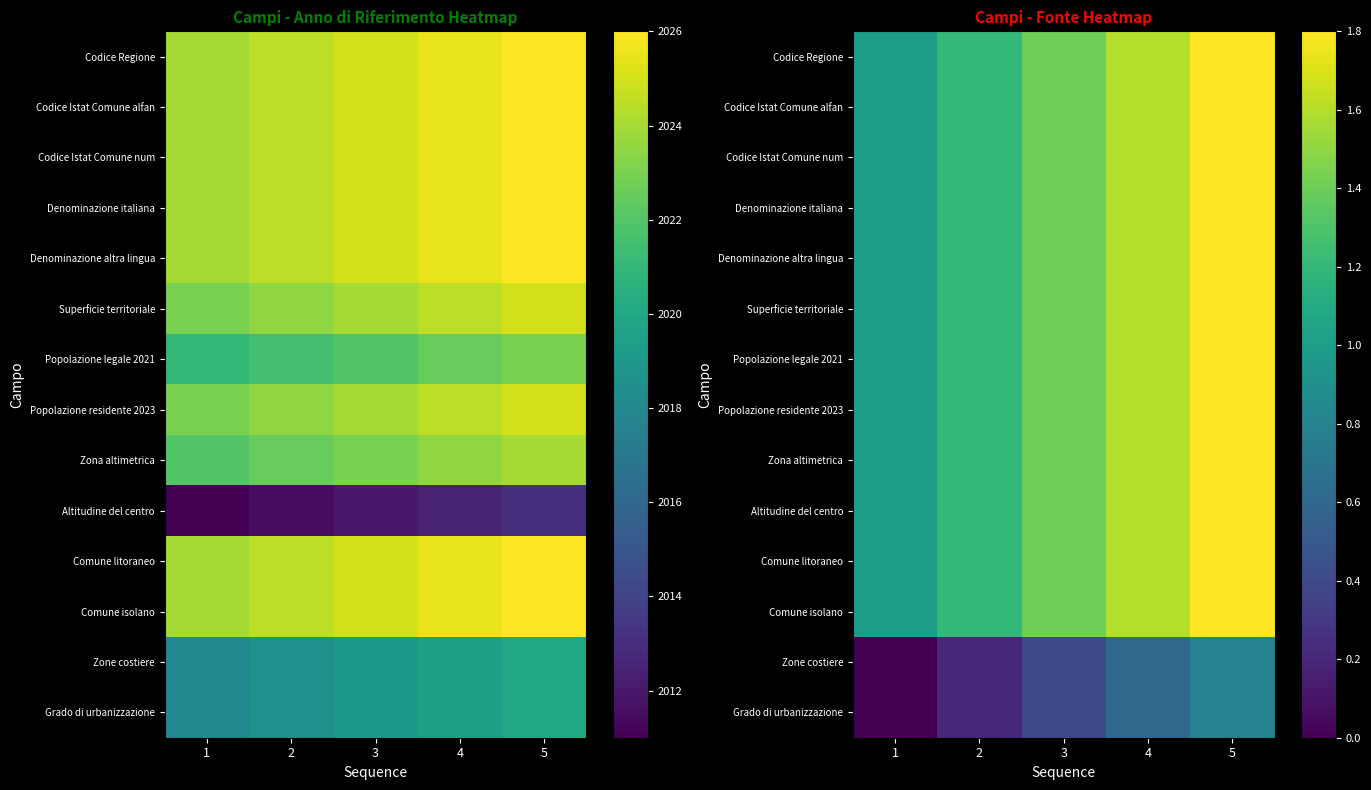

What is the difference between the maximum and minimum values in the Denominazione altra lingua series?

0.8